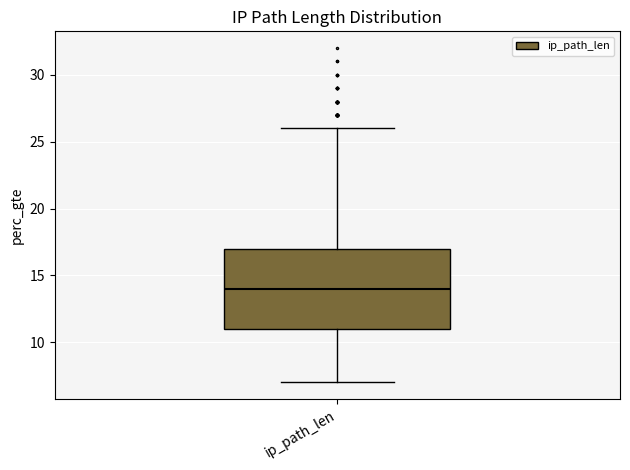

Read this box plot against the y-axis: the position of the median line, the range covered by the box, and the ends of both whiskers. The values are not printed on the chart, so give them approximately, as read against the axis.

median 14, box 11 to 17, whiskers 7 to 26